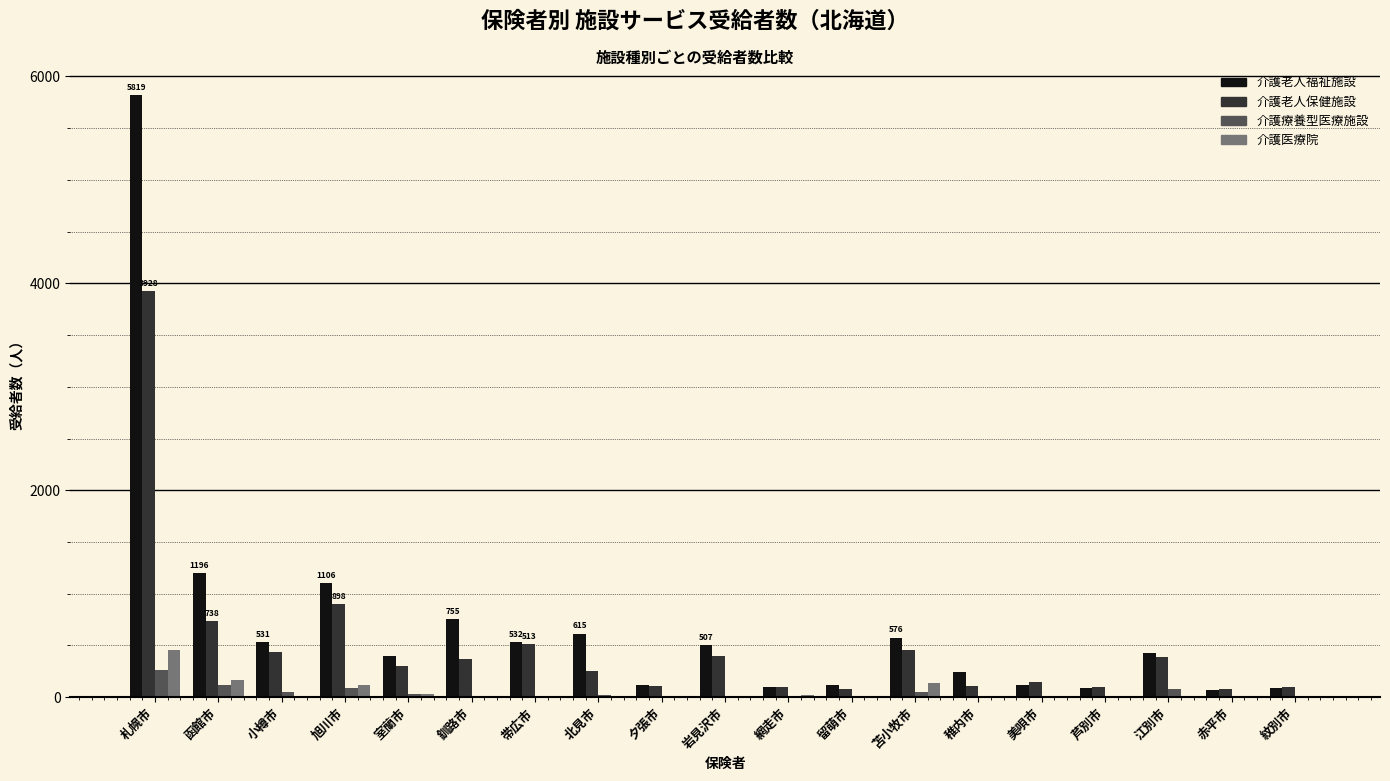

Which category has the highest value across all series?

札幌市